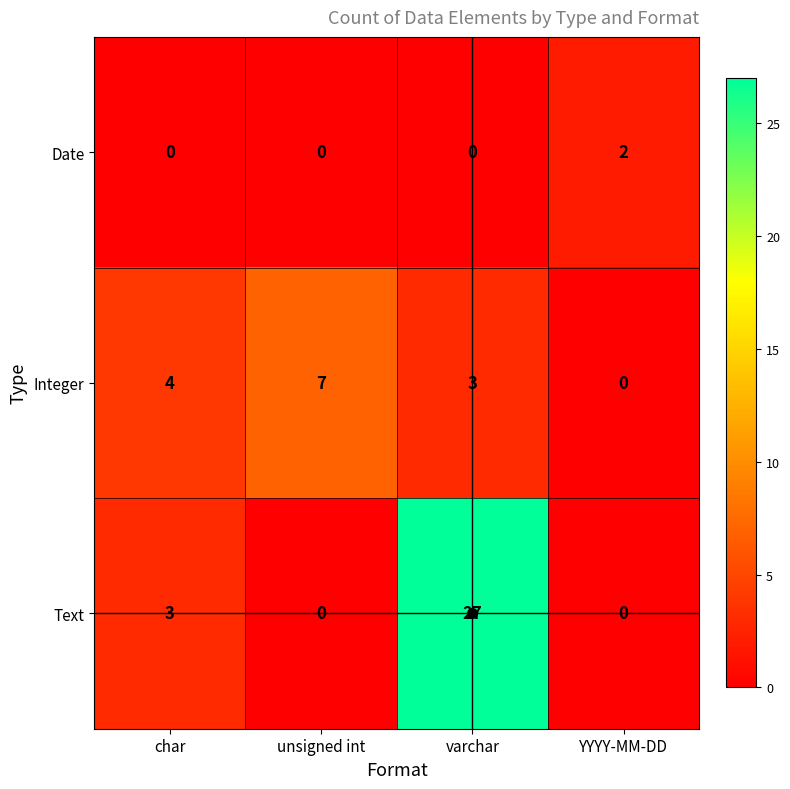

Rank the series by their maximum value, from lowest to highest.

Date, Integer, Text